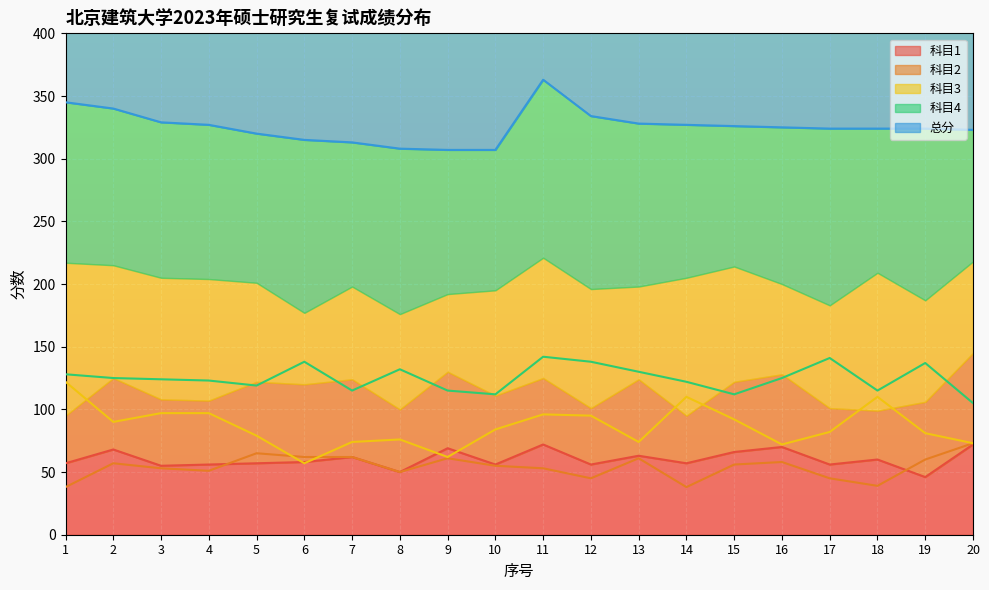

What are all the series names shown in the legend?

科目1, 科目2, 科目3, 科目4, 总分